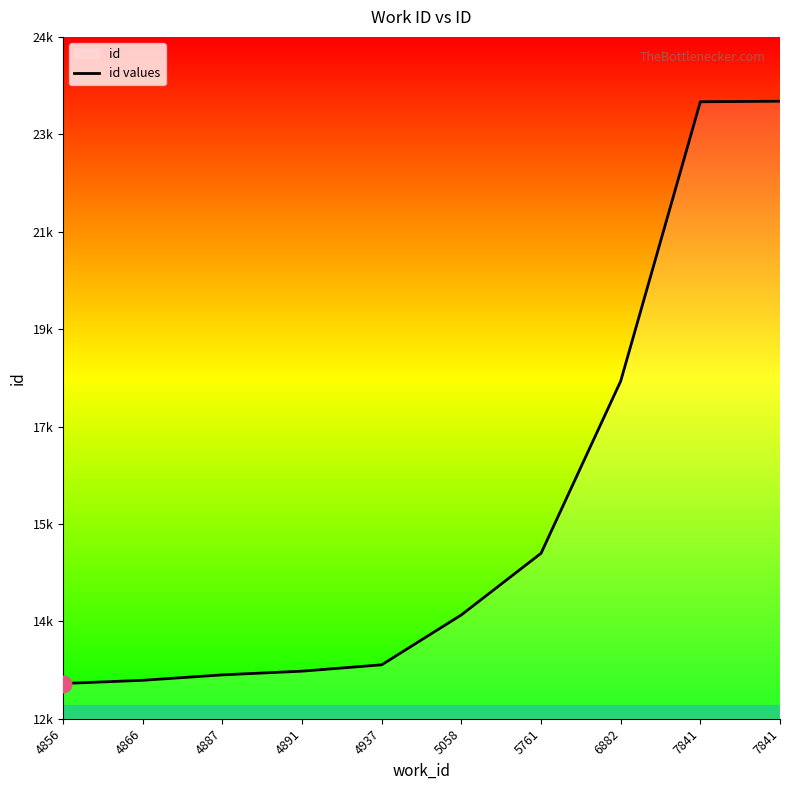

At which label is the value closest to 18307?

6882